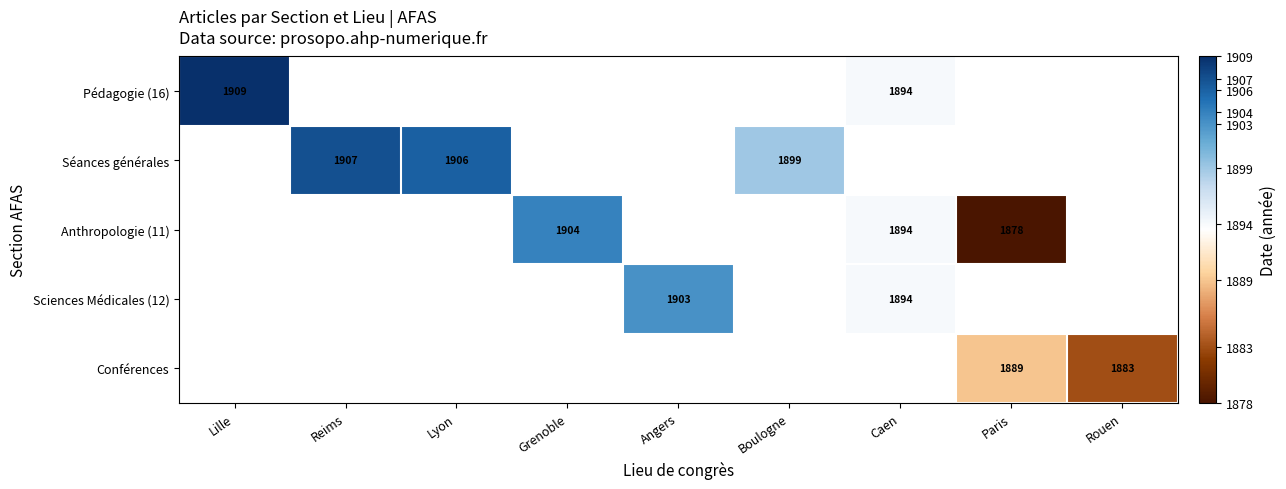

How many data points does each series have?

9